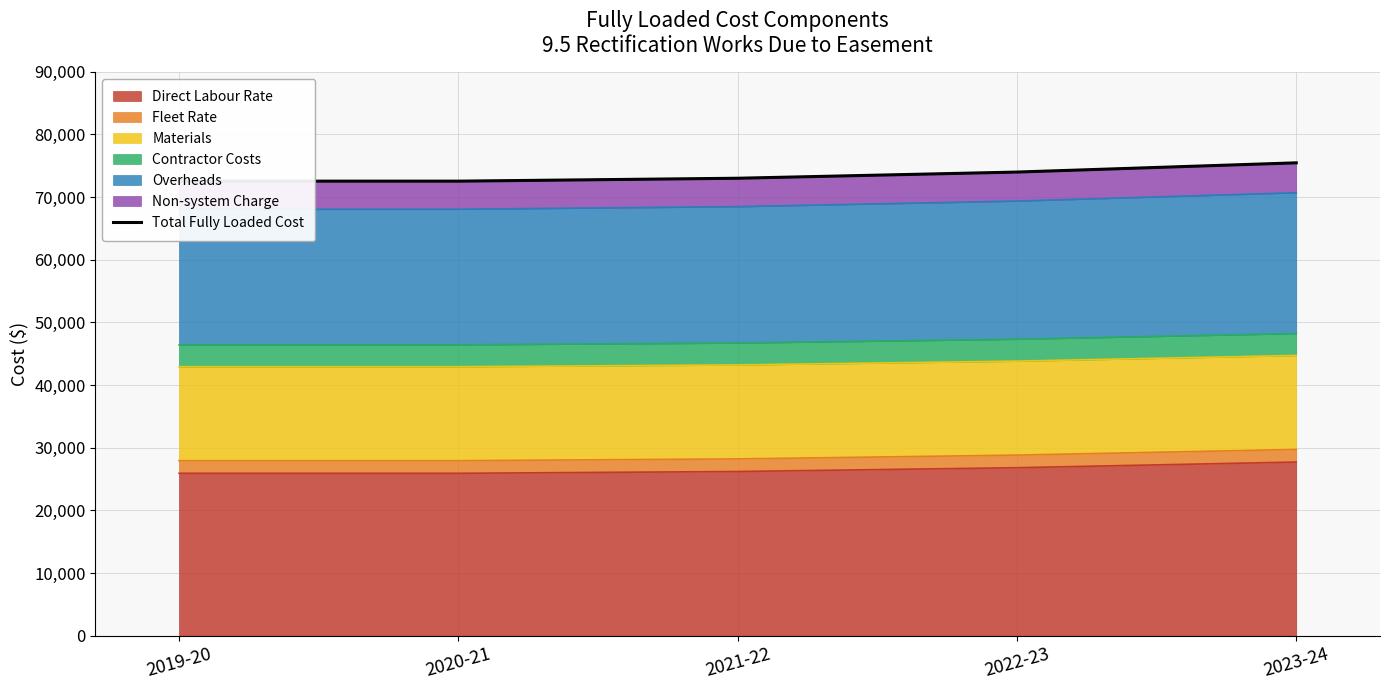

How many data points are less than 73017?

2